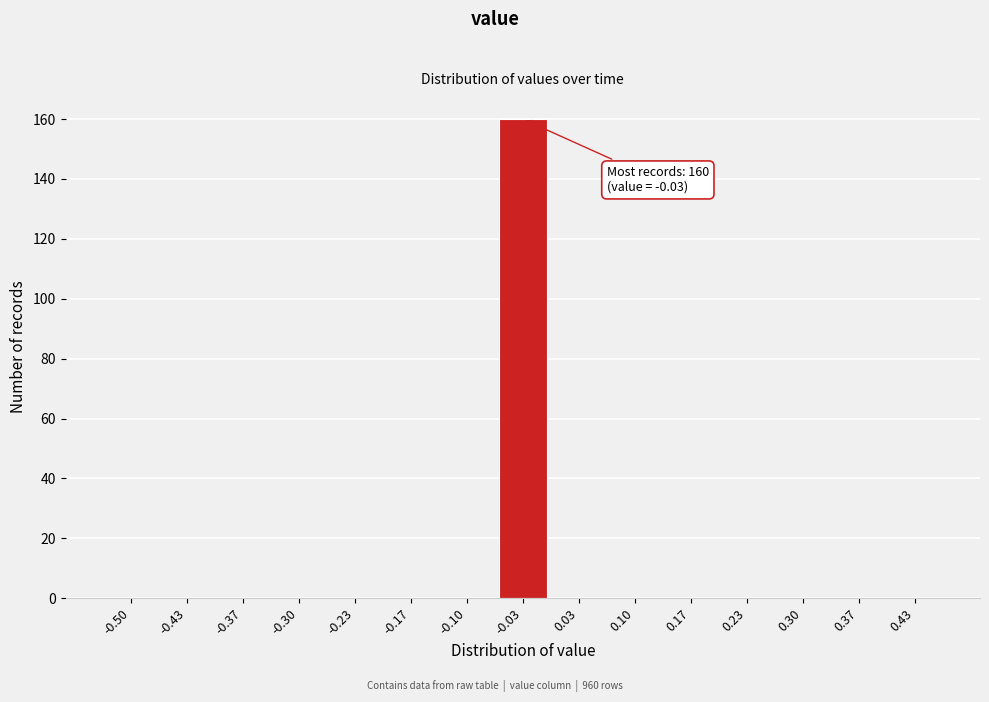

Reading right to left, transcribe all the data shown in this chart.

0.43=0	0.37=0	0.30=0	0.23=0	0.17=0	0.10=0	0.03=0	-0.03=160	-0.10=0	-0.17=0	-0.23=0	-0.30=0	-0.37=0	-0.43=0	-0.50=0